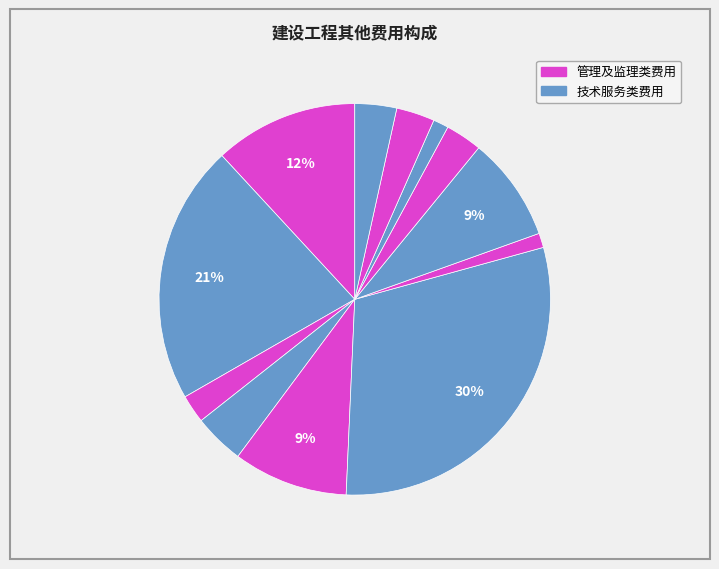

How many segments does this pie chart have?

12